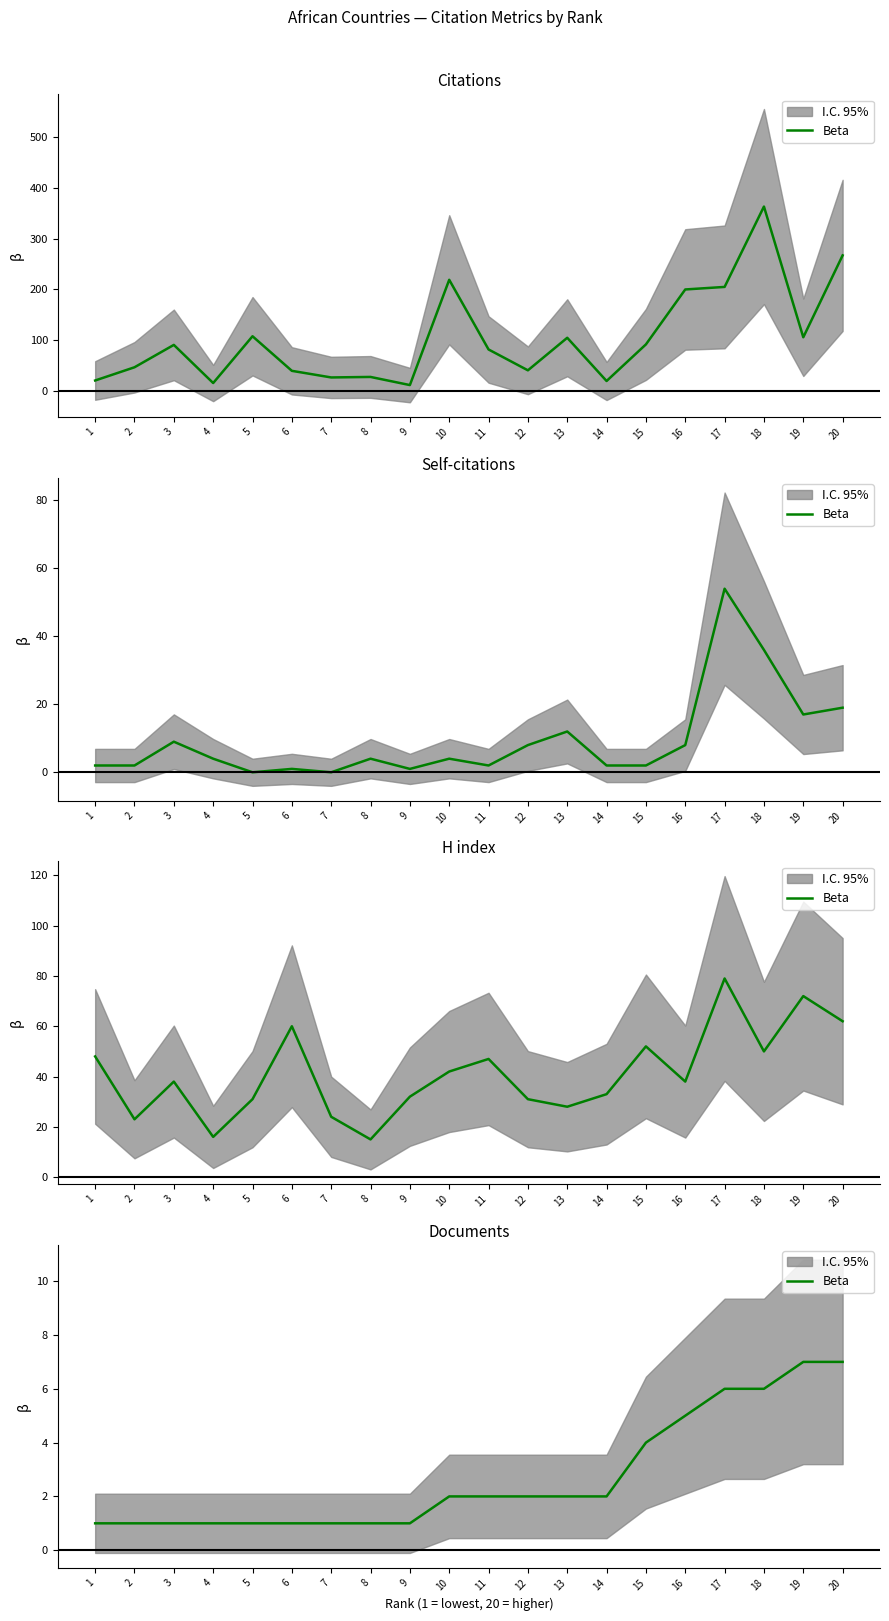

What is the approximate value at 10?

2